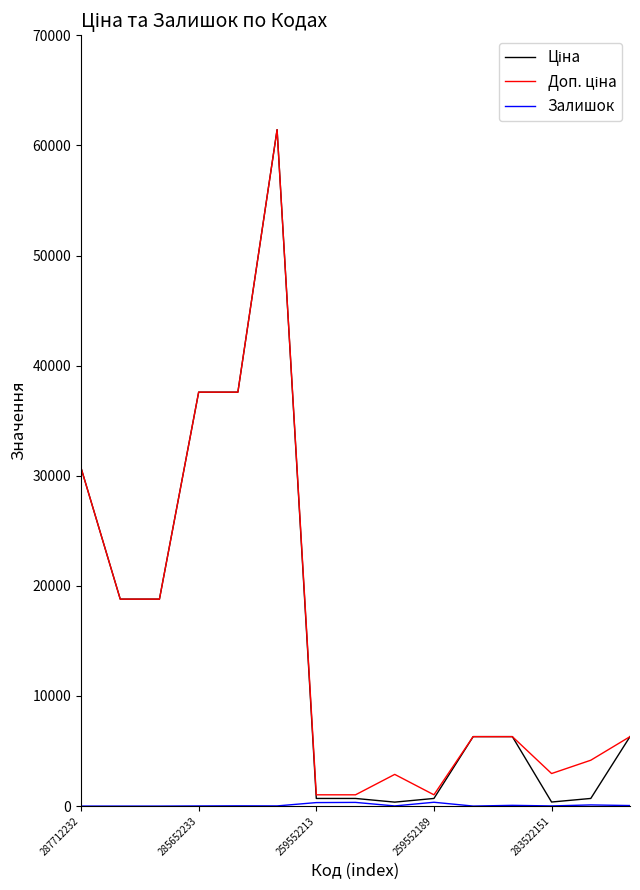

How many lines are shown in the chart?

3